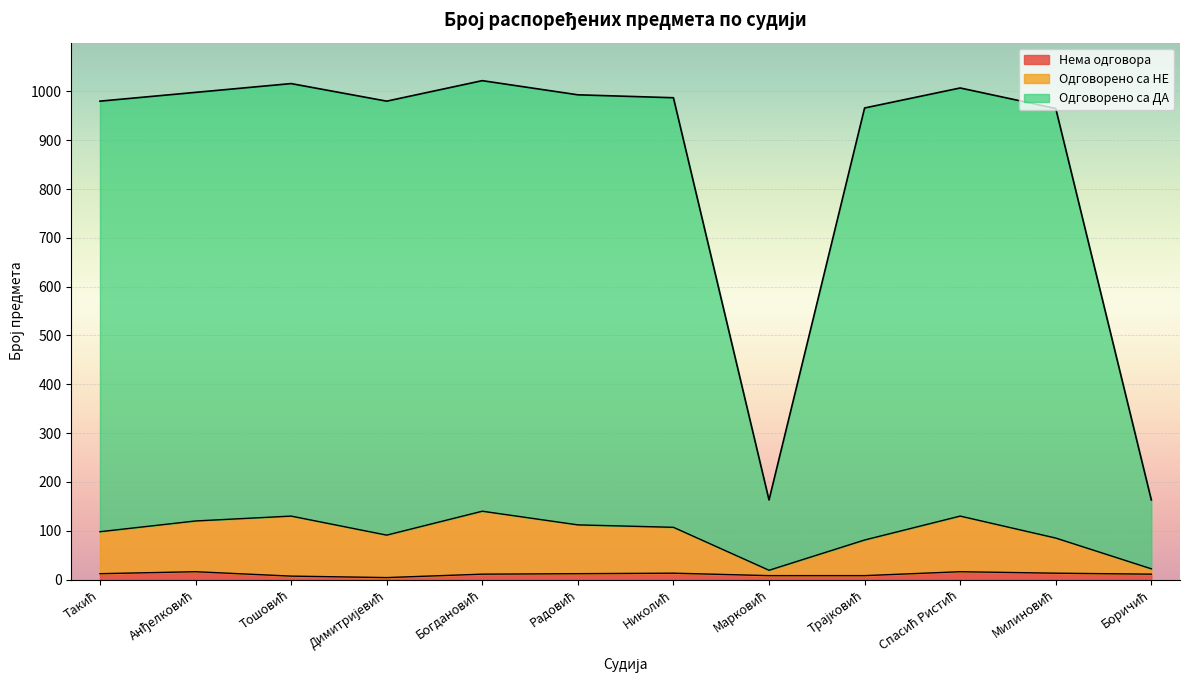

Reading left to right, extract all data points from this chart.

Одговорено са ДА: 980	998	1016	980	1022	993	987	163	966	1007	965	163
Одговорено са НЕ: 98	120	130	91	140	112	107	19	81	130	85	22
Нема одговора: 12	16	7	4	11	12	13	8	8	16	13	11